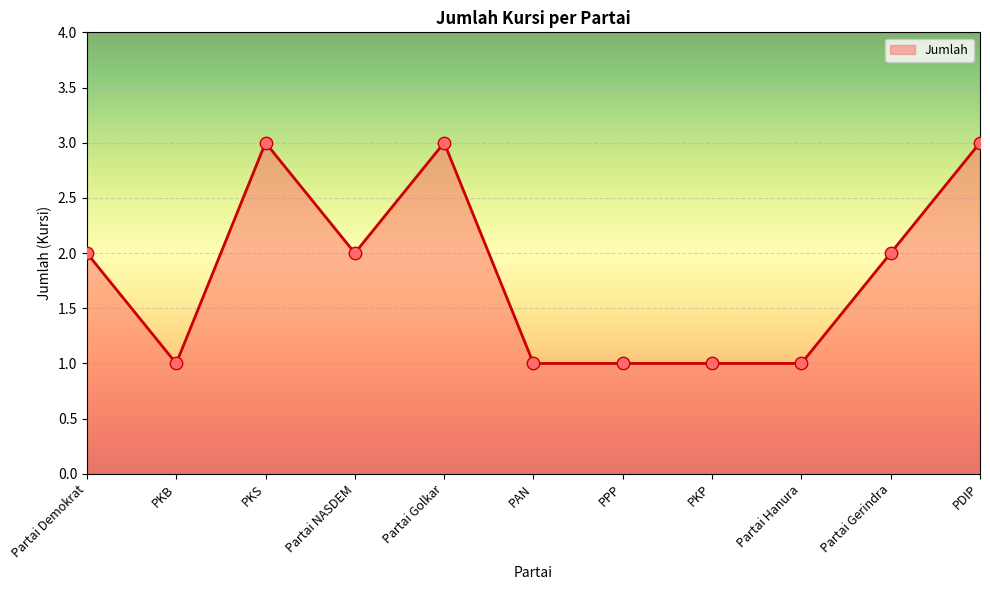

Approximately how many times larger is the value at Partai Gerindra compared to PPP?

2.0